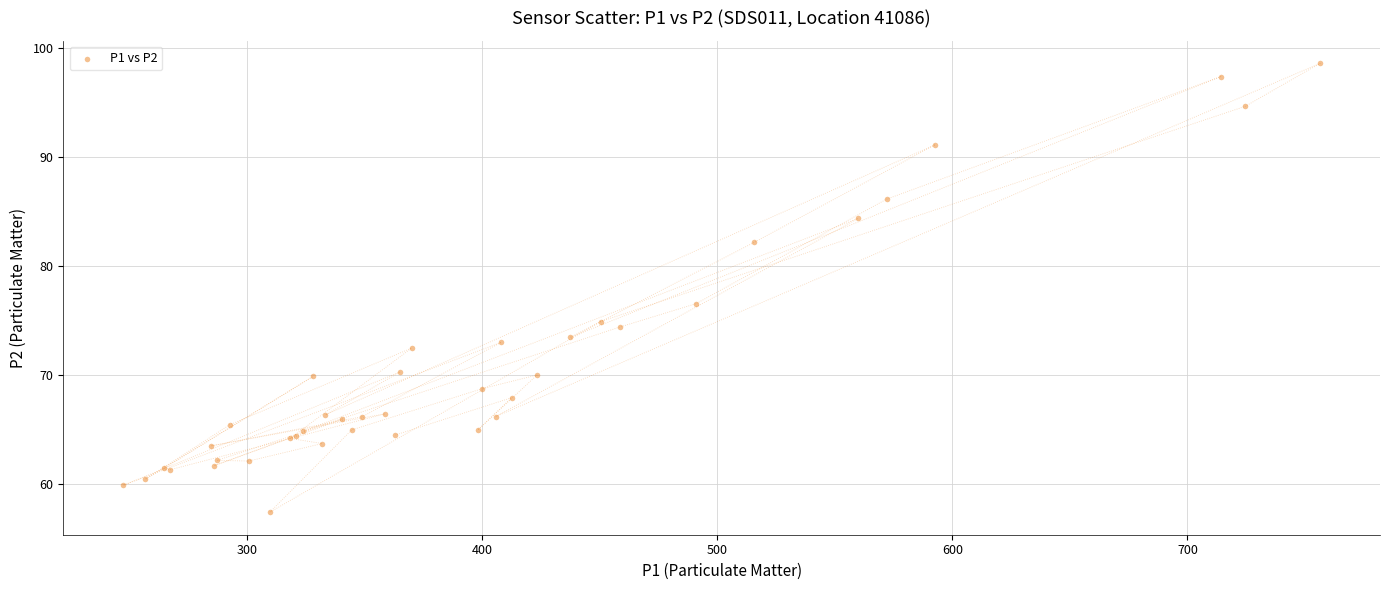

What Y value in the scatter plot is closest to 78?

76.6